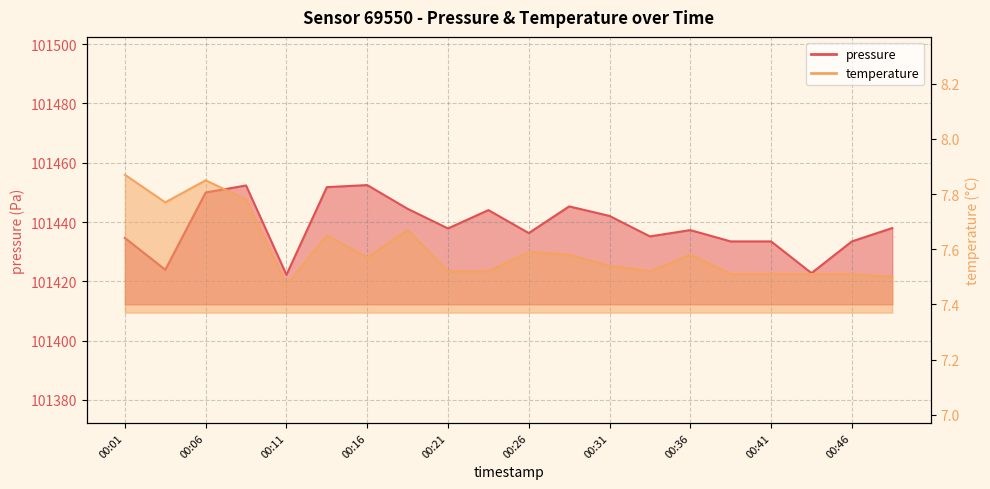

Rank the series by their average value, from lowest to highest.

temperature, pressure